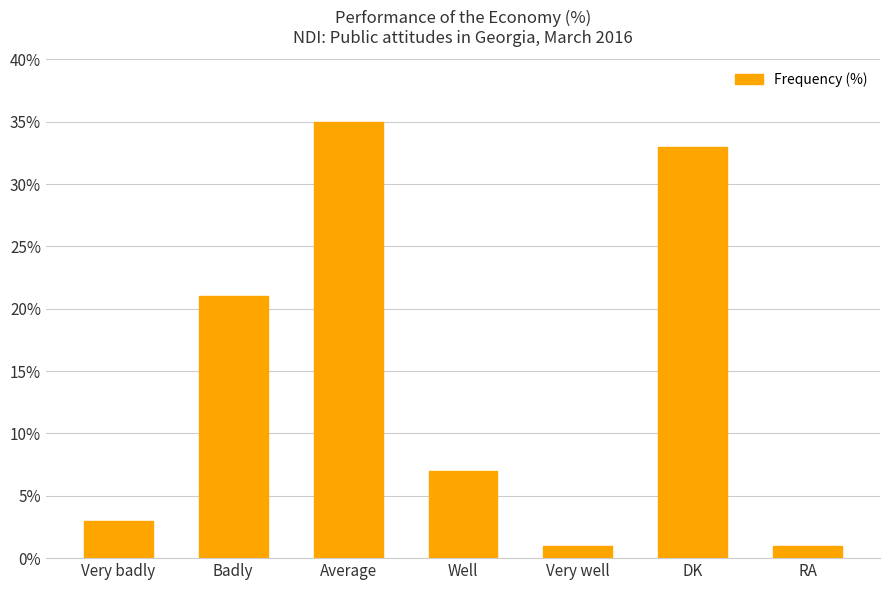

Reading left to right, extract all data points from this chart.

Very badly=3	Badly=21	Average=35	Well=7	Very well=1	DK=33	RA=1